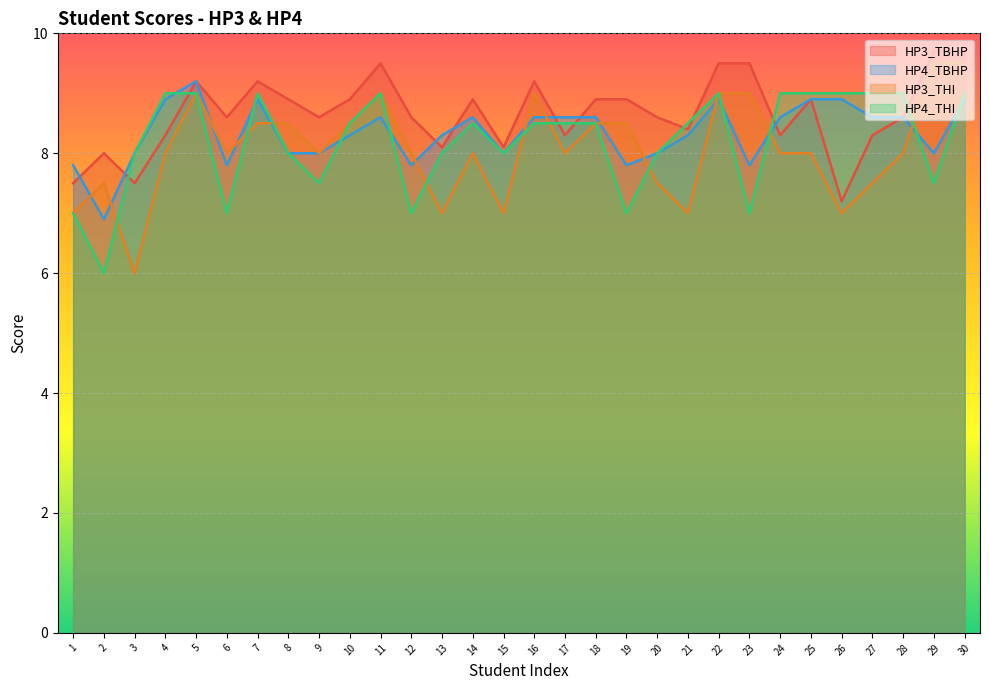

Which category has the lowest value across all series?

3